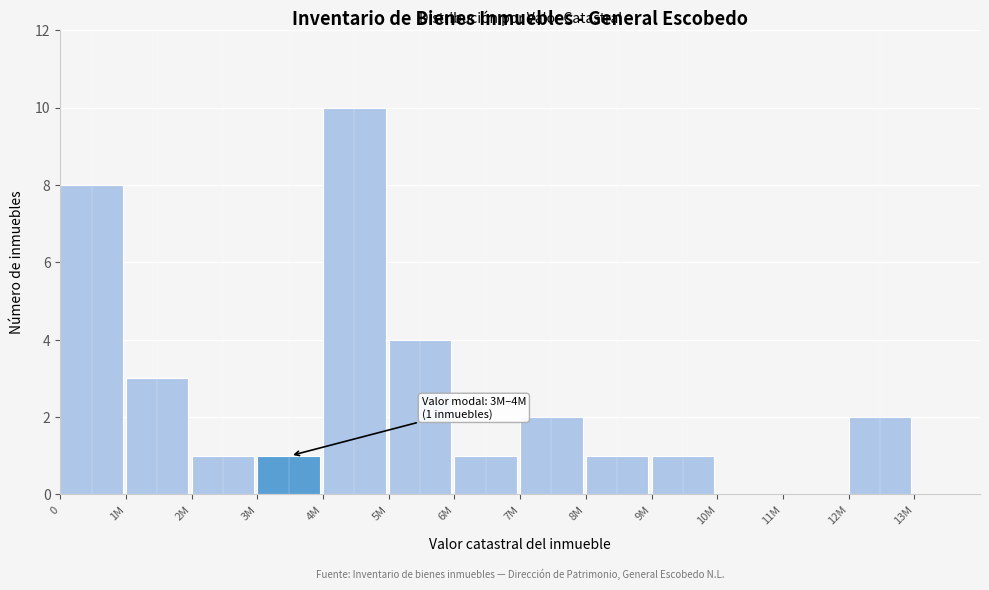

Reading left to right, extract all data points from this chart.

0=8	1M=3	2M=1	3M=1	4M=10	5M=4	6M=1	7M=2	8M=1	9M=1	10M=0	11M=0	12M=2	13M=0